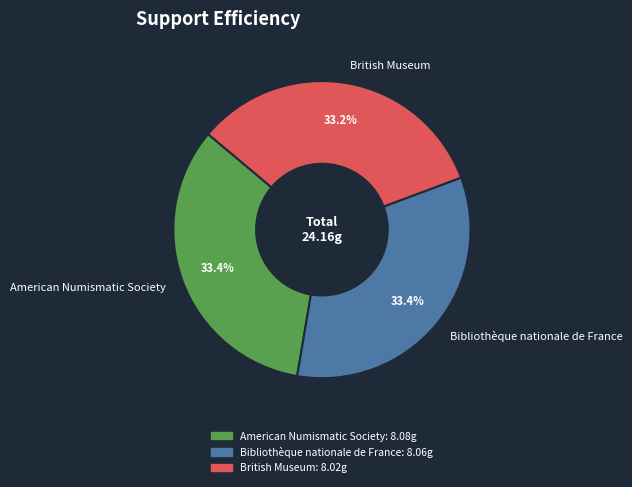

Does American Numismatic Society account for over 50% of the chart?

No